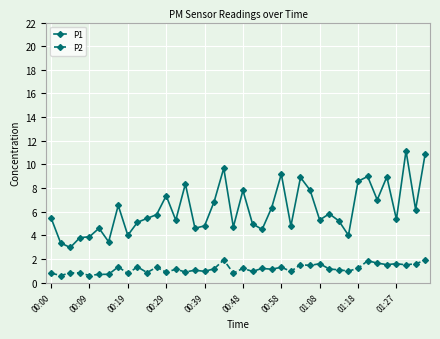

What is the value of the P1 point at the 2nd from the left?

3.4